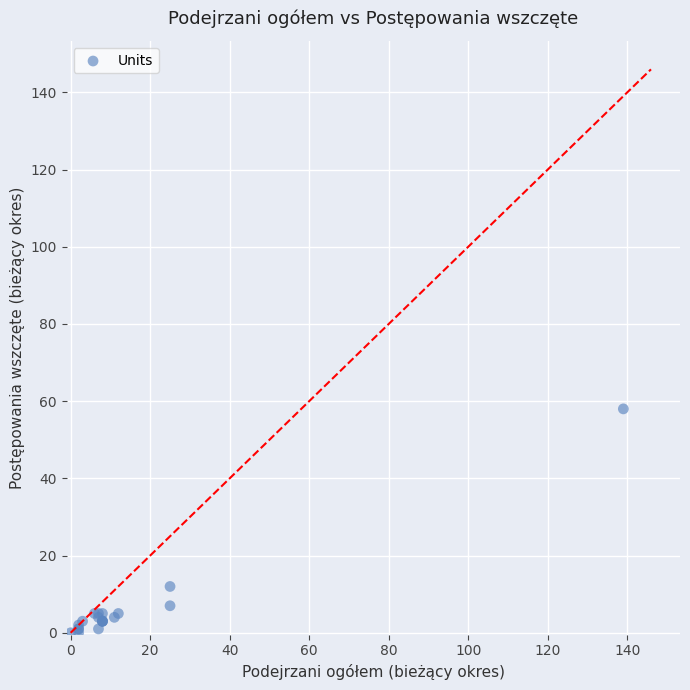

What Y value in the scatter plot is closest to 29?

12